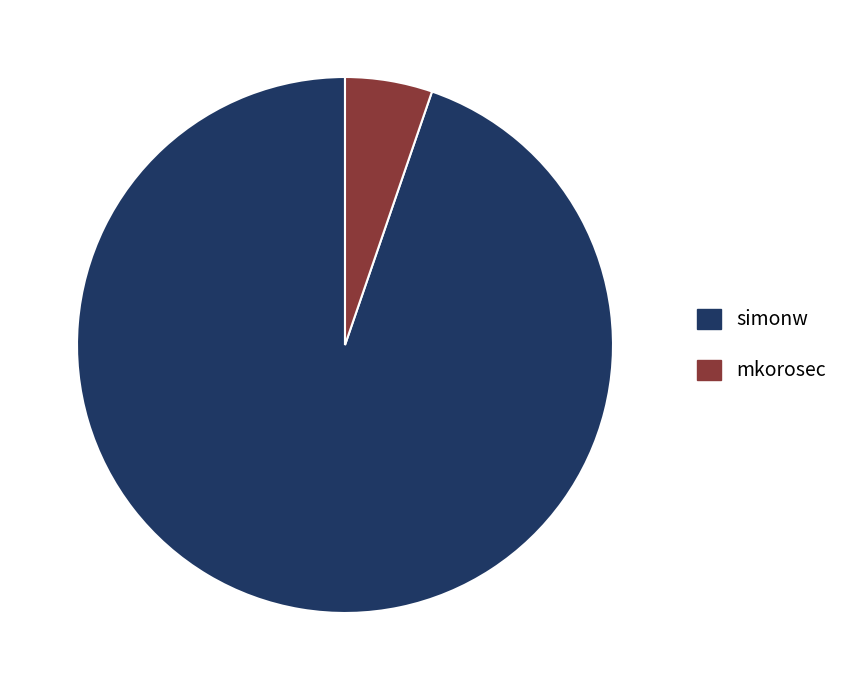

How many slices are in this pie chart?

2